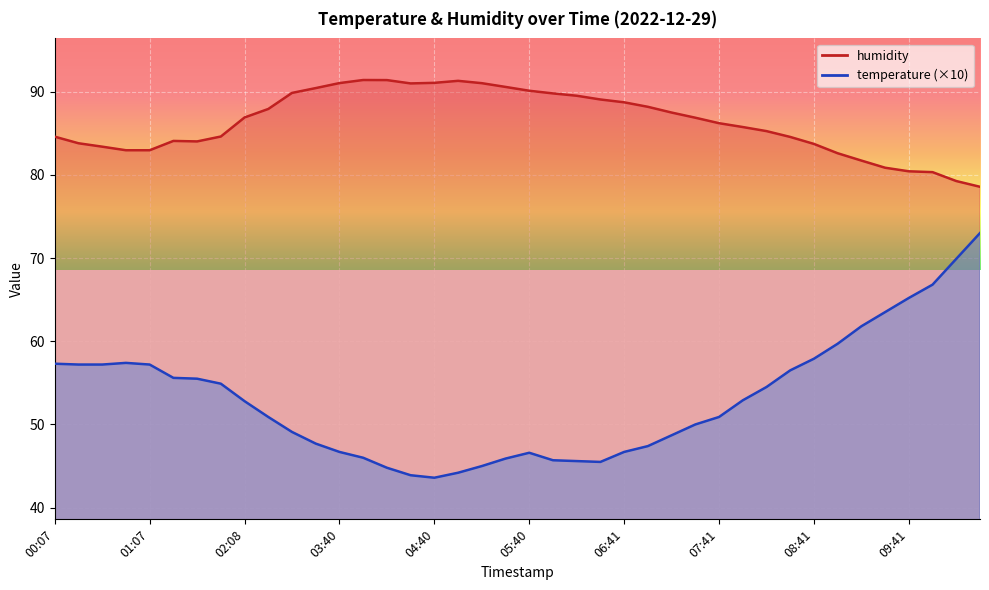

What is the greatest value displayed?

91.4